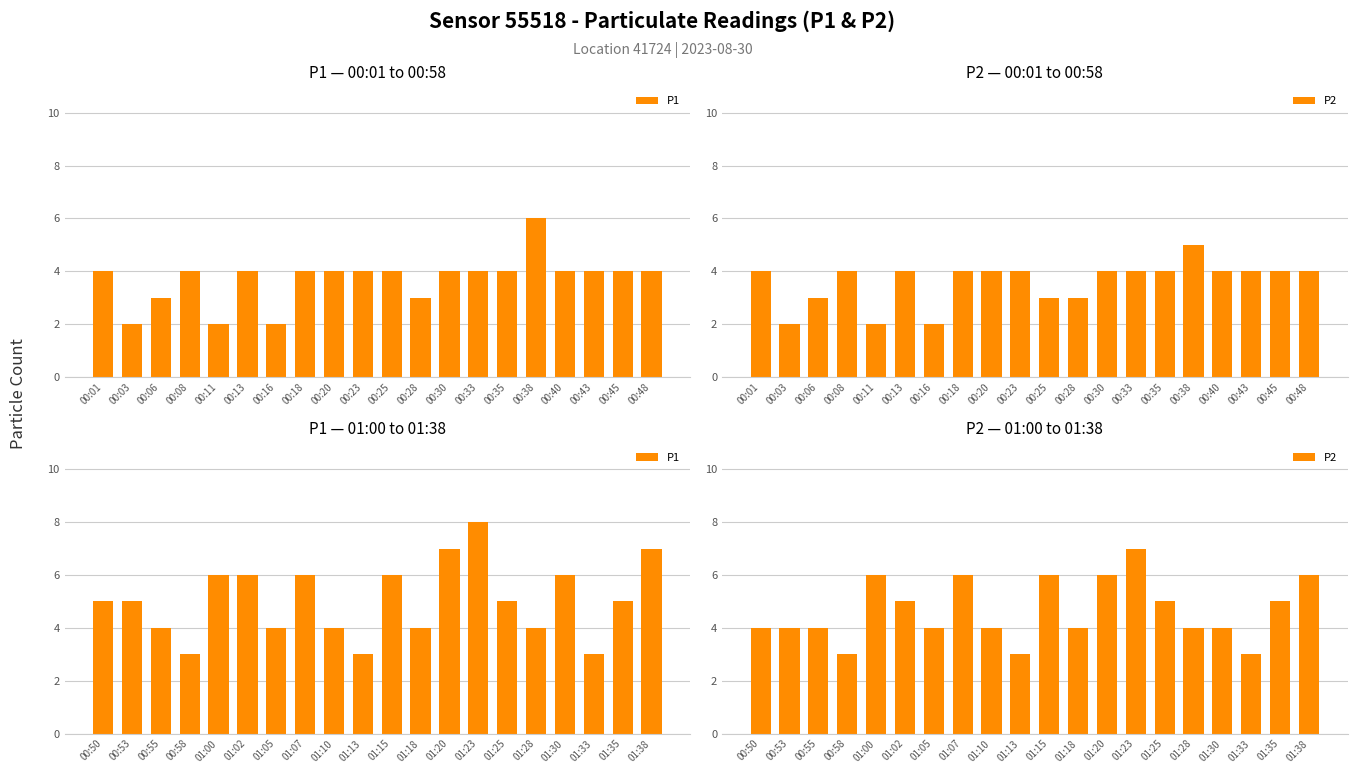

What is the difference between the maximum and second lowest values in the P2 series?

4